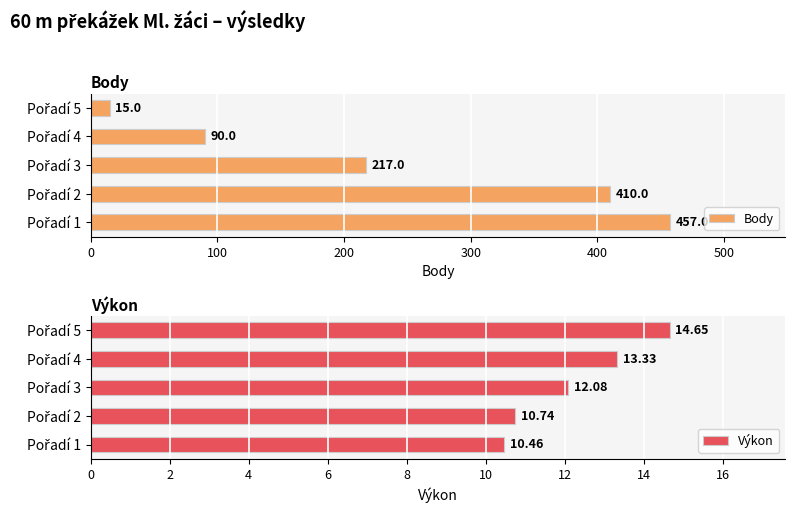

Which series has the largest total across all categories?

Body